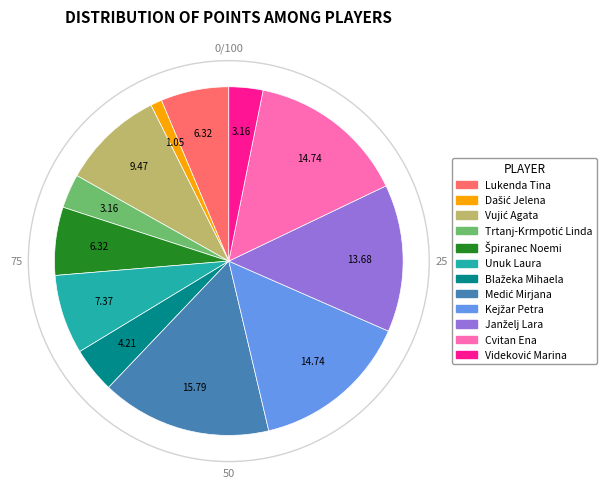

Is Unuk Laura the majority of the pie?

No